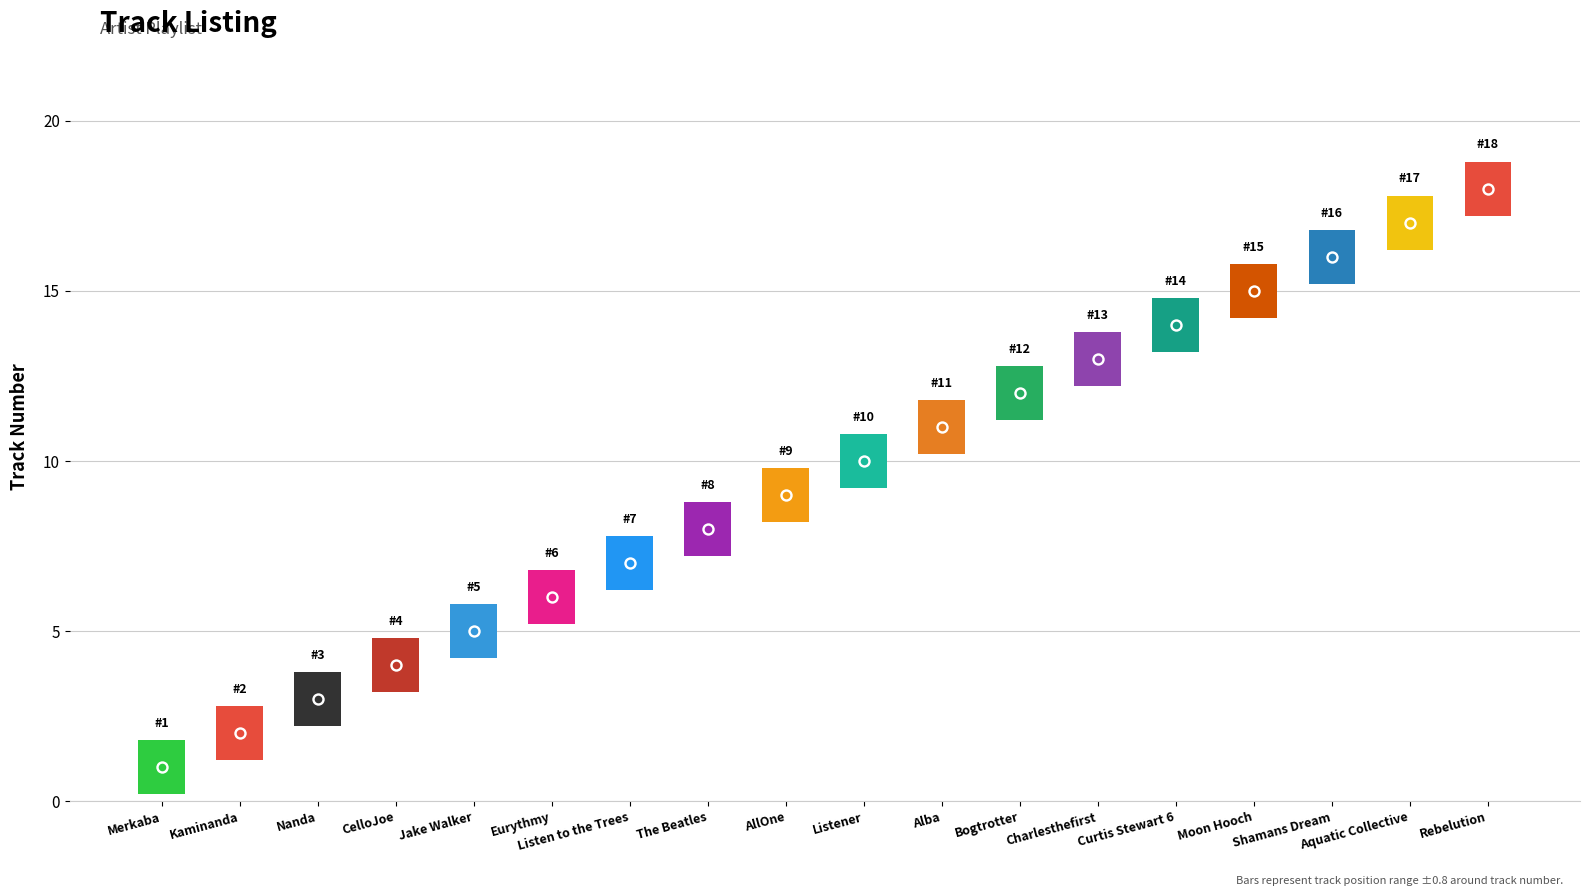

Approximately how many times larger is the value at Rebelution compared to Bogtrotter?

1.5